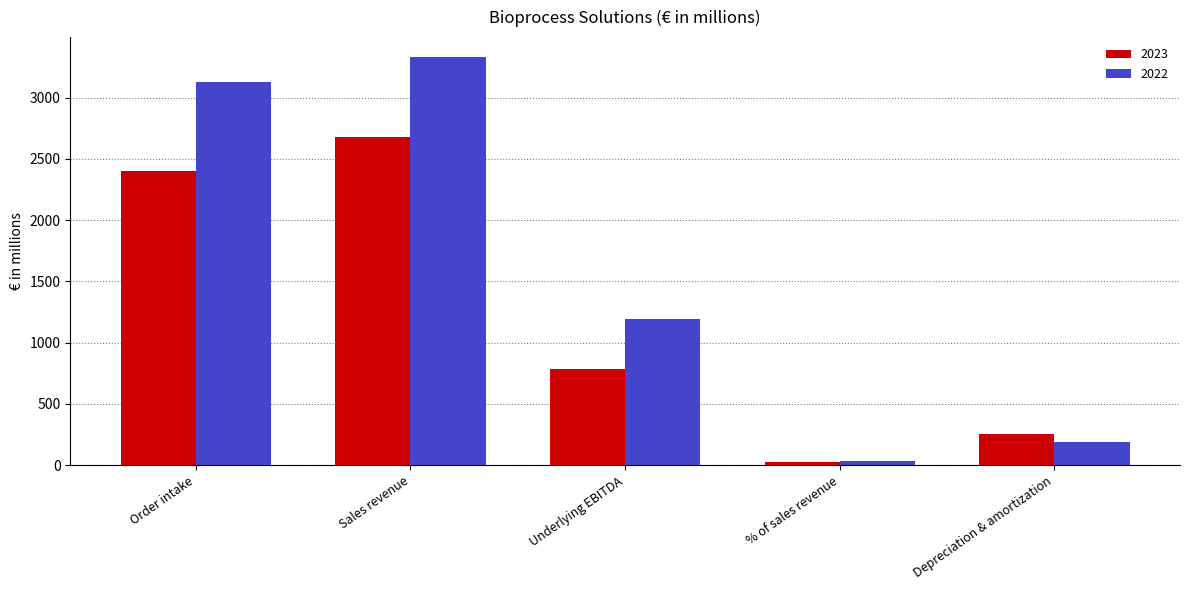

What is the label of the 1st bar from the right?

Depreciation & amortization